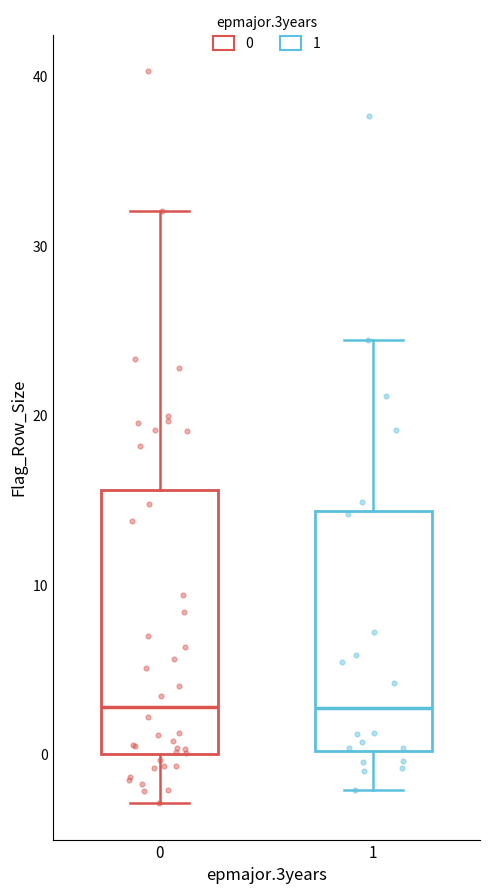

Reading left to right, read every box against the y-axis: the position of its median line, the range the box covers, and the ends of its whiskers. The values are not printed on the chart, so give them approximately, as read against the axis.

0: median 3, box 0 to 16, whiskers -3 to 32
1: median 3, box 0 to 14, whiskers -2 to 24